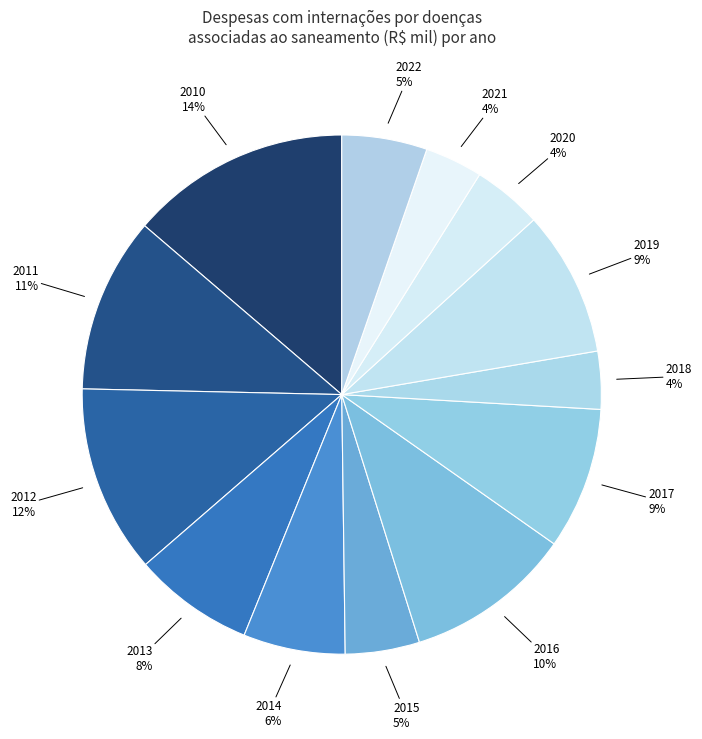

How many segments does this pie chart have?

13